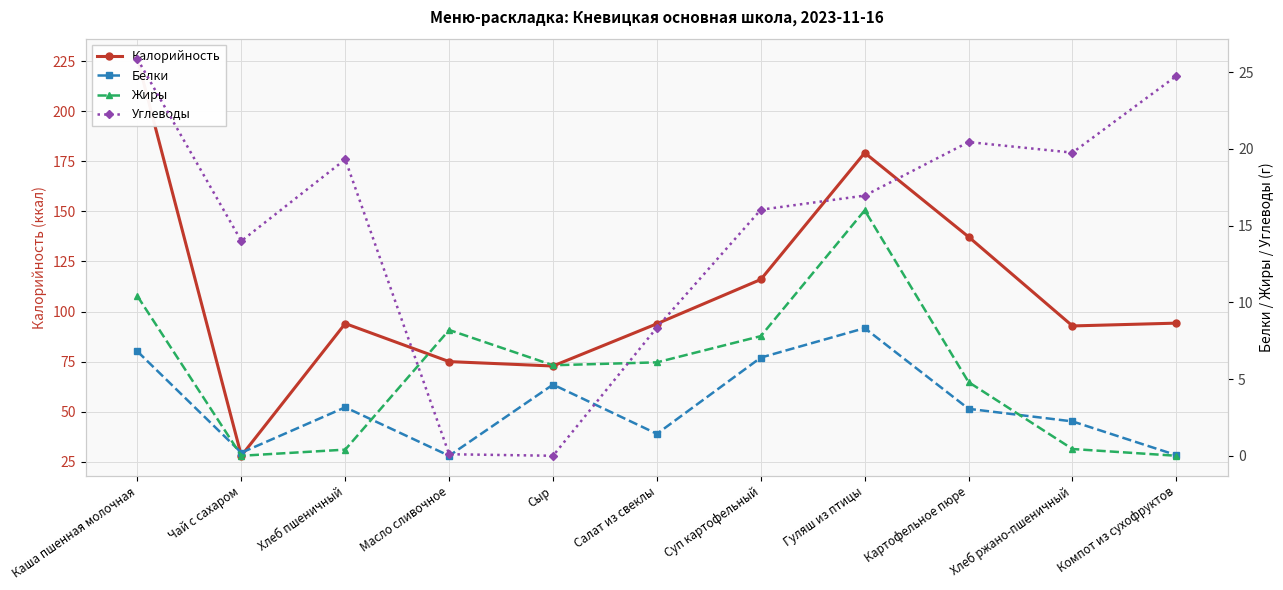

What is the maximum value for Калорийность?

226.0